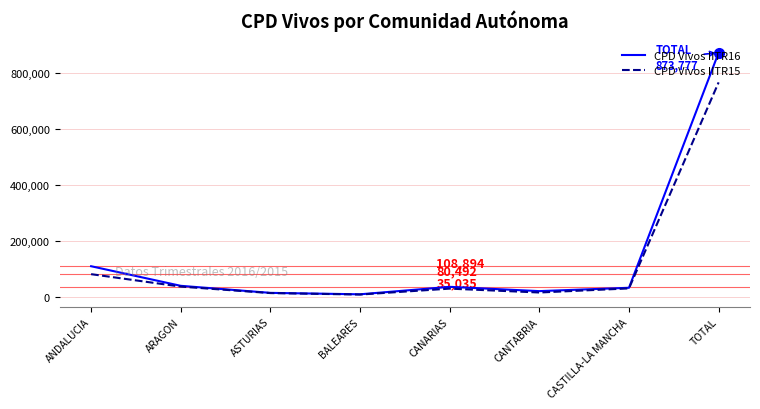

What is the difference between the second highest and second lowest values in the CPD Vivos IITR15 series?

67790